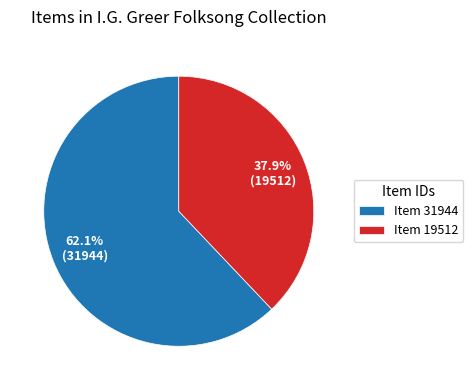

The Item 19512 slice represents 38% of the pie. True or false?

True